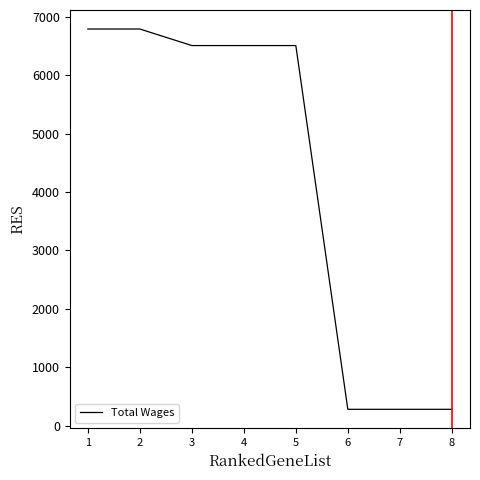

What is the difference between the values at 4 and 7?

6222